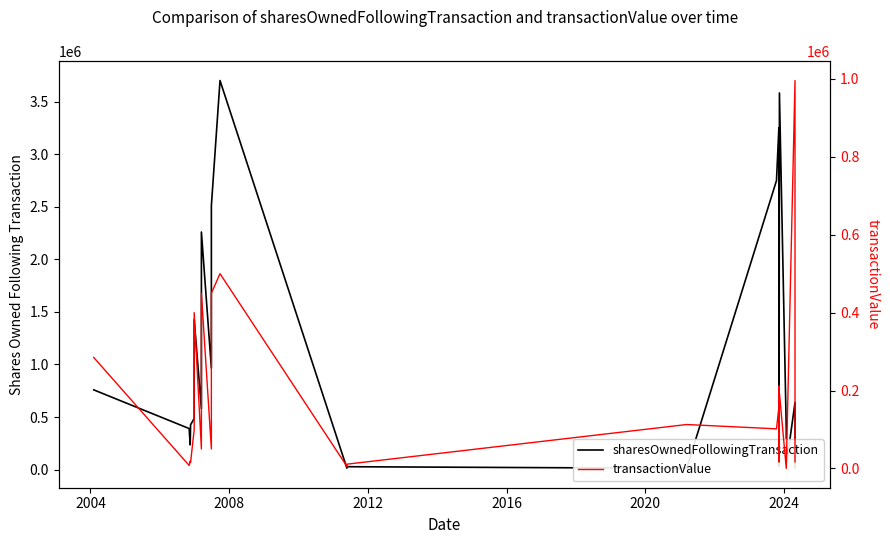

What is the difference between the maximum and minimum values in the transactionValue series?

995442